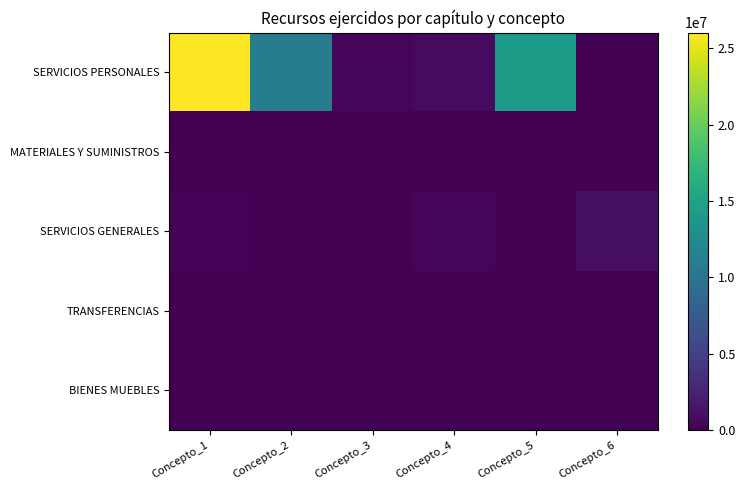

Which label corresponds to the largest value in the chart?

Concepto_1